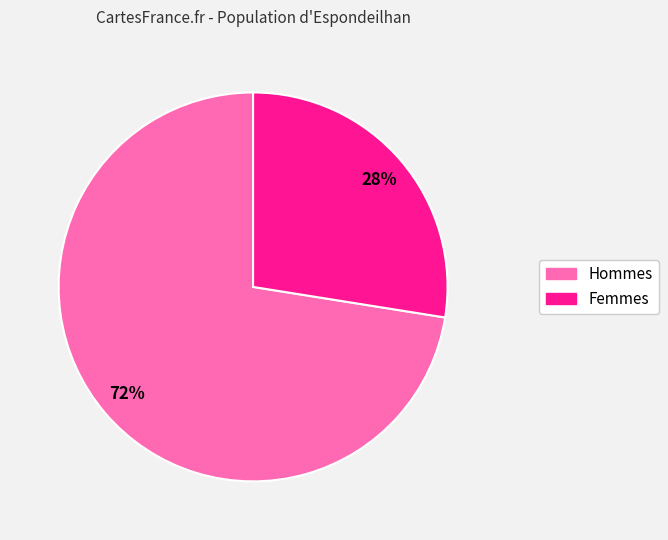

To the nearest percent, what is the average slice percentage?

50%